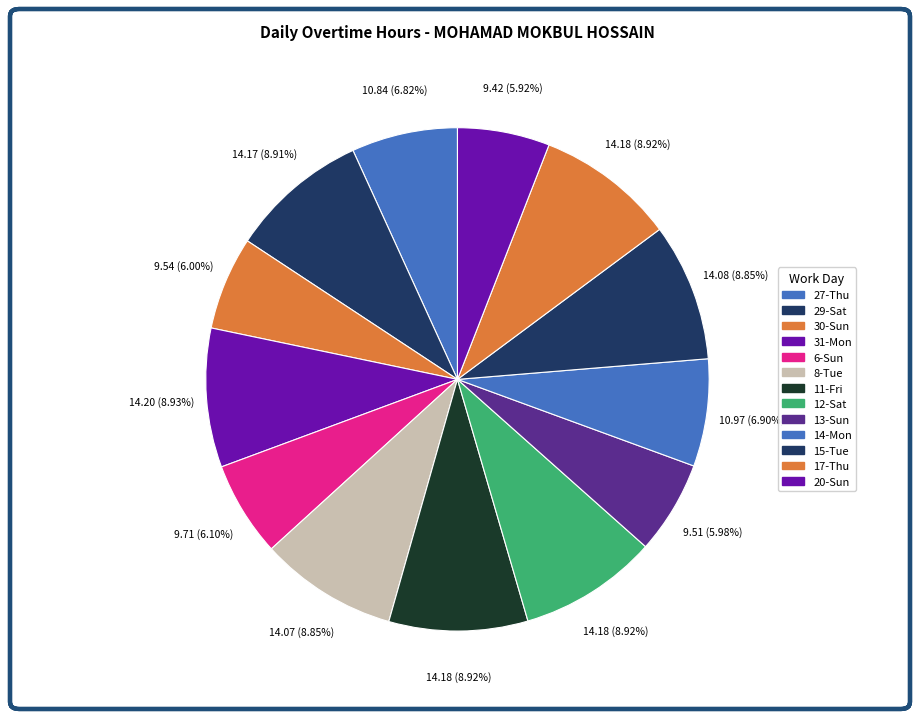

How many segments does this pie chart have?

13